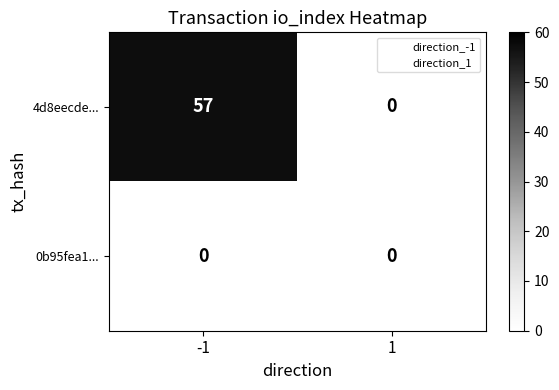

Which series has the largest total across all categories?

4d8eecde...